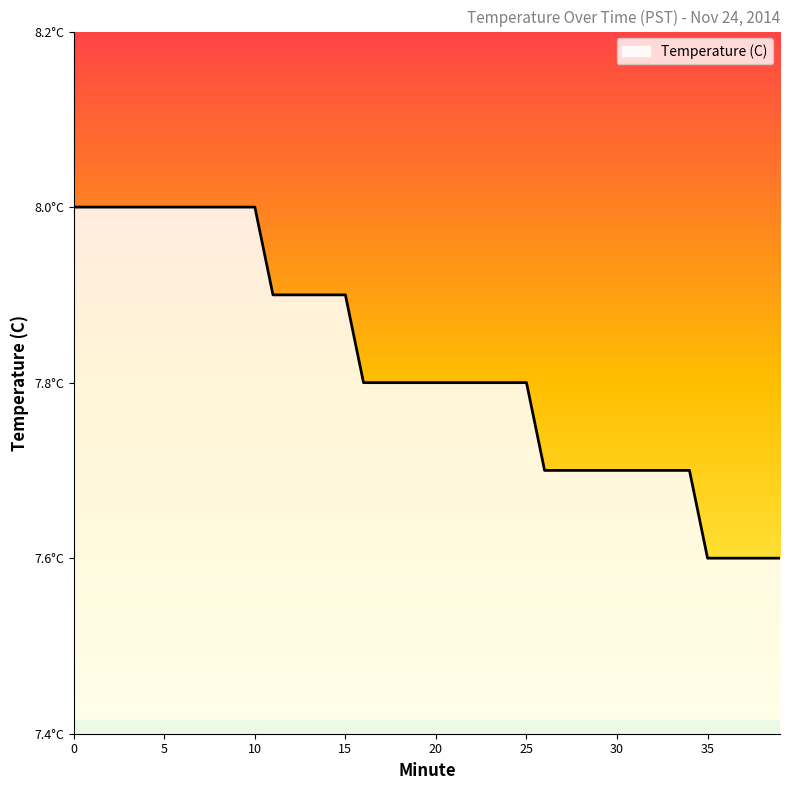

What is the sum of all values?

312.8